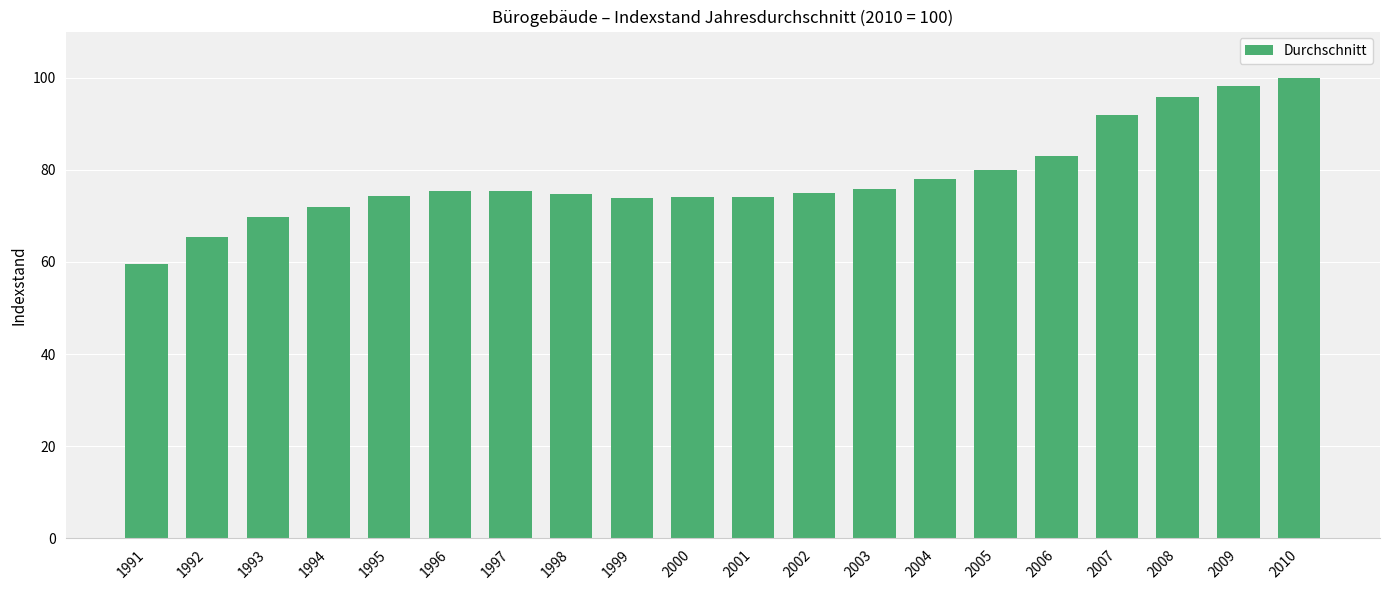

What is the value of the 11th bar from the left?

74.0